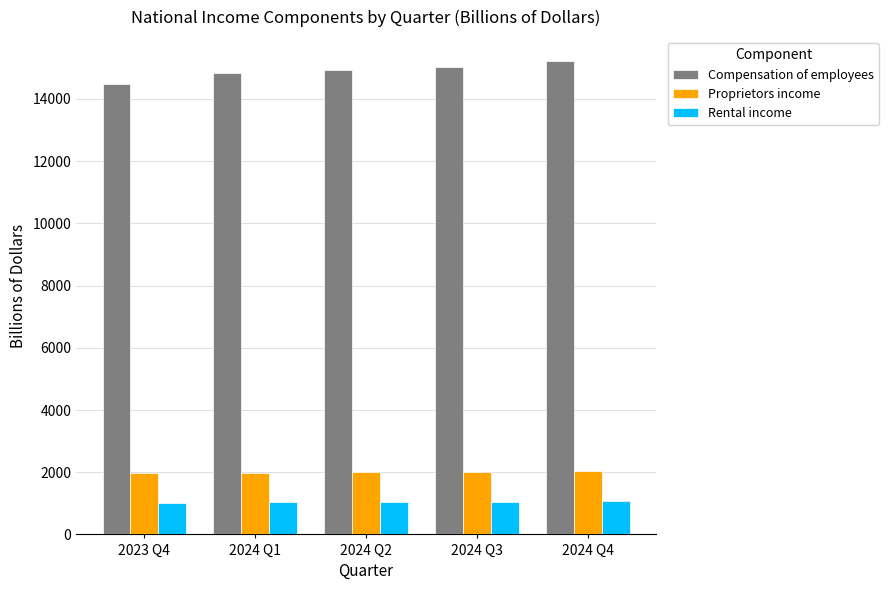

What is the smallest value displayed?

1013.6